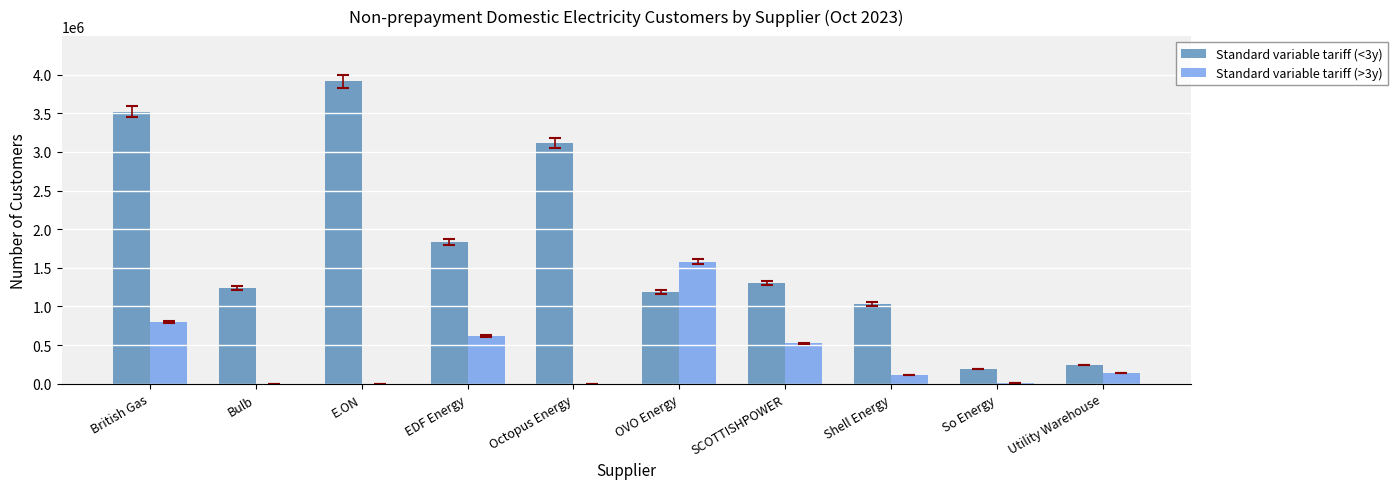

Which series changed the most between SCOTTISHPOWER and Utility Warehouse?

Standard variable tariff (<3y)